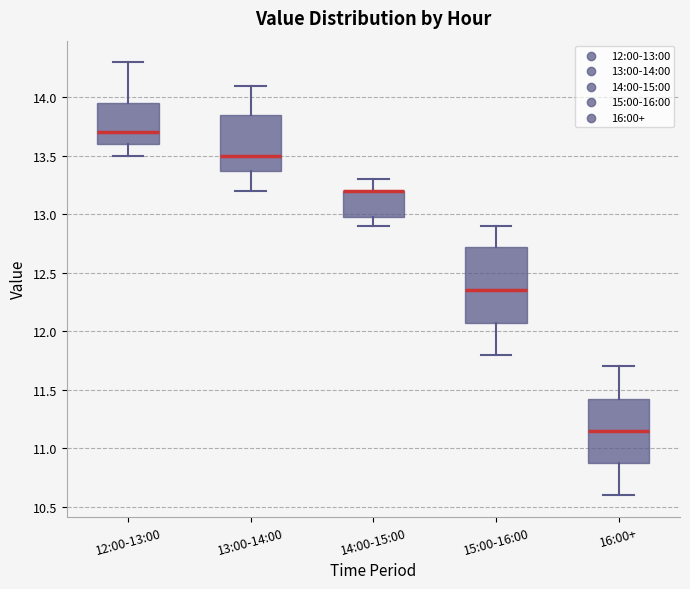

Reading left to right, read every box against the y-axis: the position of its median line, the range the box covers, and the ends of its whiskers. The values are not printed on the chart, so give them approximately, as read against the axis.

12:00-13:00: median 13.70, box 13.60 to 13.95, whiskers 13.50 to 14.30
13:00-14:00: median 13.50, box 13.40 to 13.85, whiskers 13.20 to 14.10
14:00-15:00: median 13.20 (drawn on the box's upper edge), box 13.00 to 13.20, whiskers 12.90 to 13.30
15:00-16:00: median 12.35, box 12.10 to 12.75, whiskers 11.80 to 12.90
16:00+: median 11.15, box 10.90 to 11.45, whiskers 10.60 to 11.70